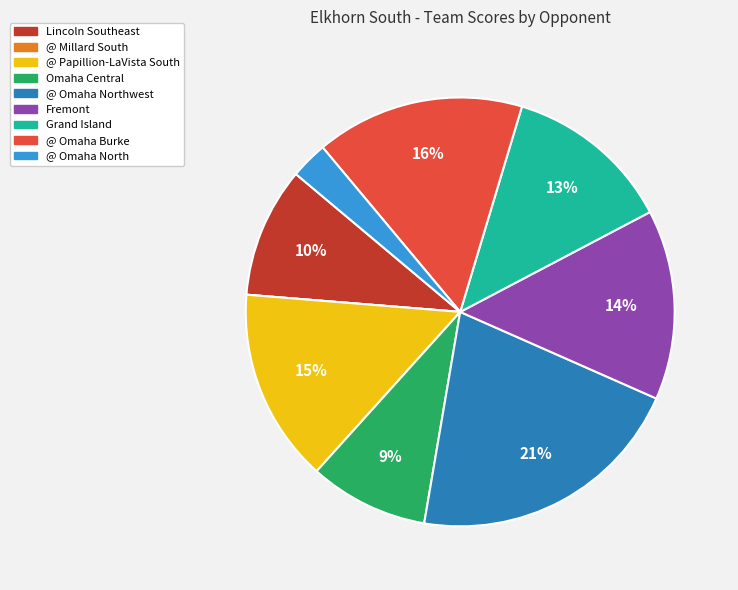

Does any single category account for the majority?

No